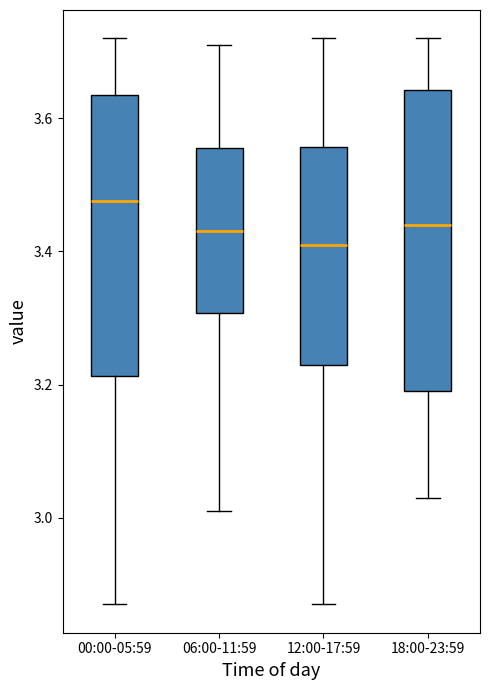

Comparing the boxes themselves (not the whiskers), which one is the tallest?

18:00-23:59